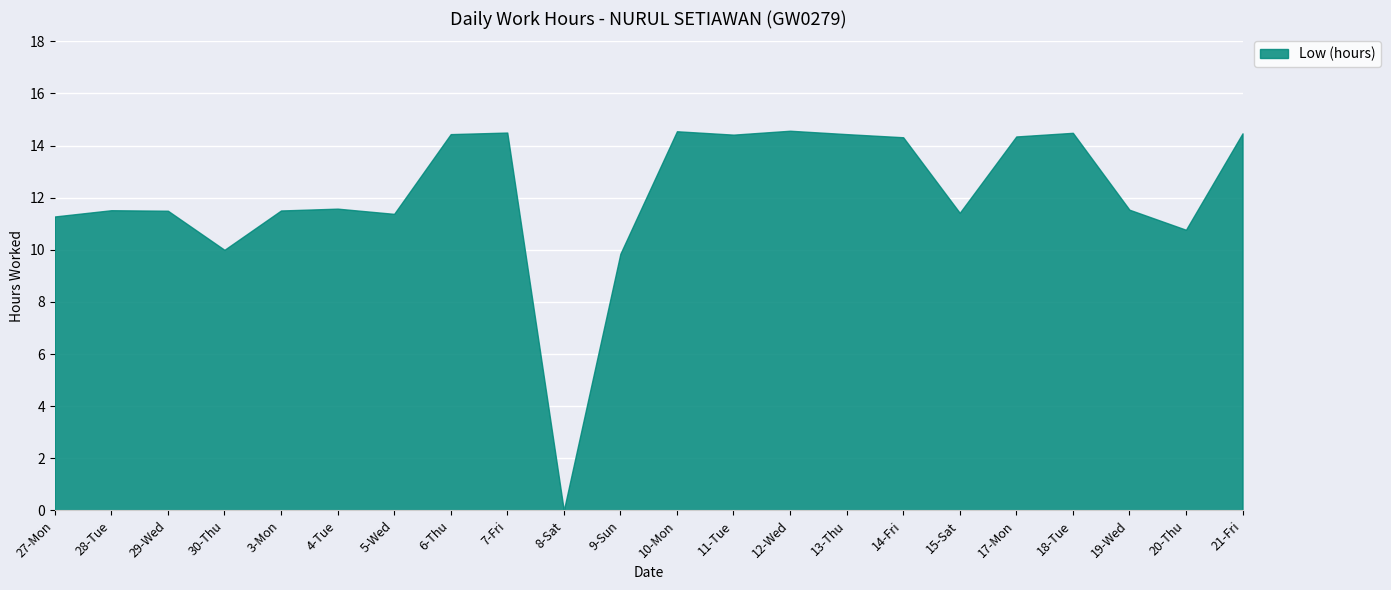

Which label corresponds to the smallest value in the chart?

8-Sat